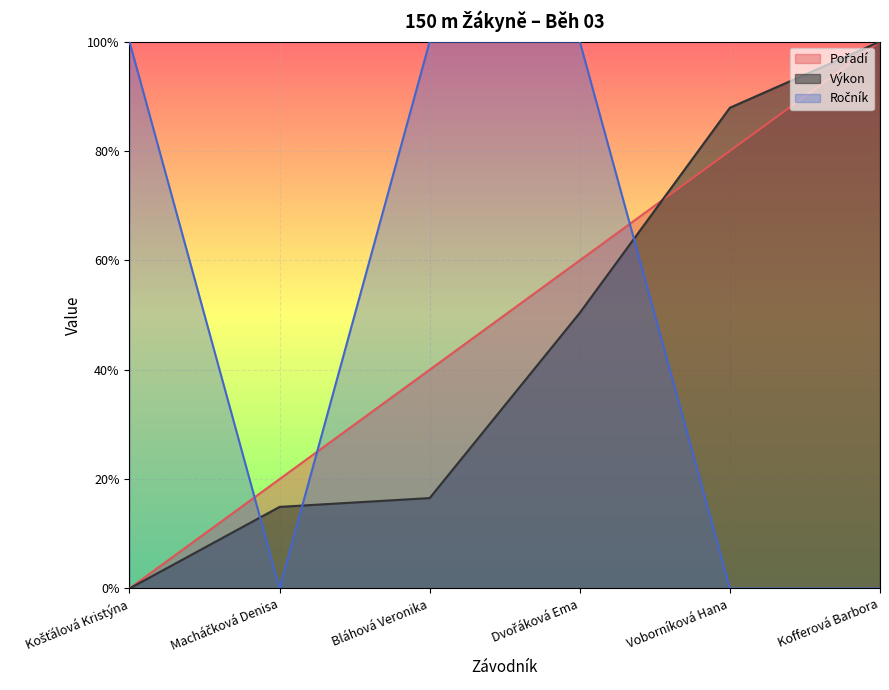

True or false: Pořadí and Ročník intersect in this chart.

True